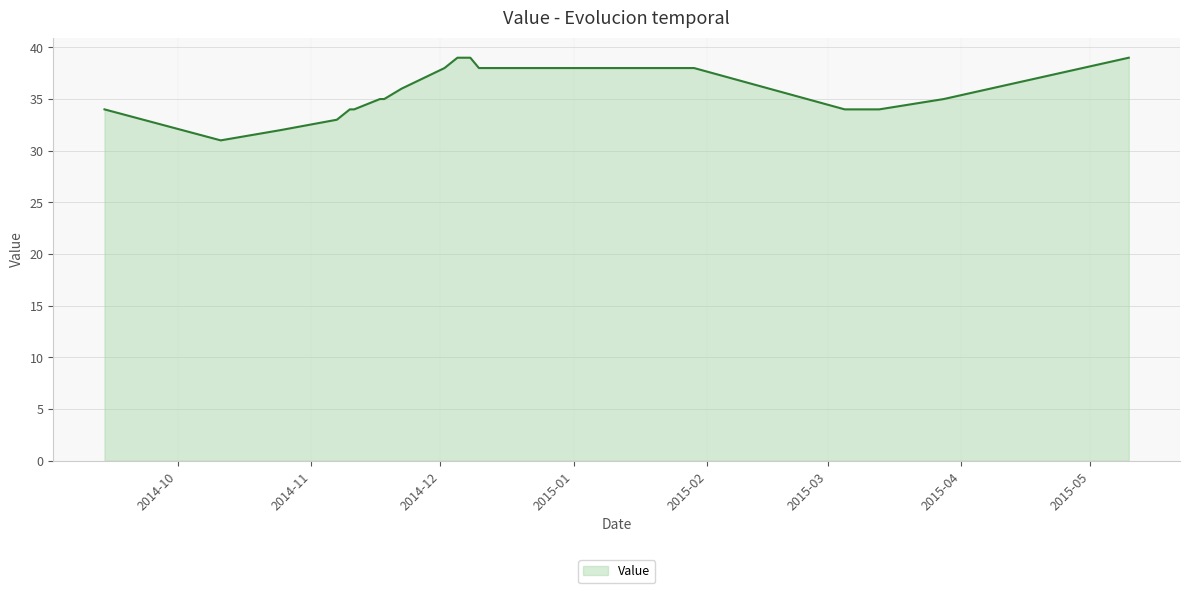

The chart shows a value of 38 at 20141227. True or false?

True